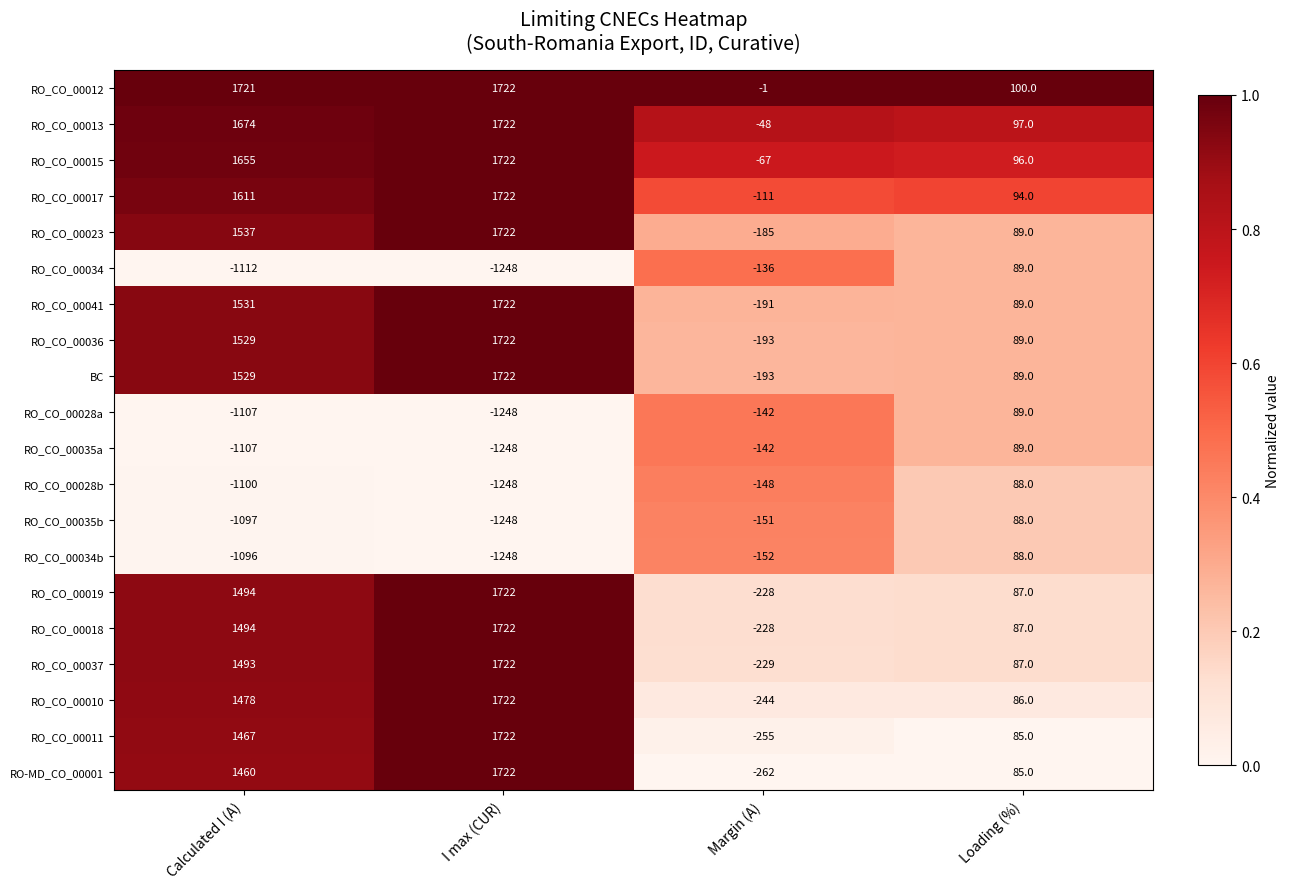

Rank the categories by RO_CO_00035b value from highest to lowest.

Loading (%), Margin (A), Calculated I (A), I max (CUR)